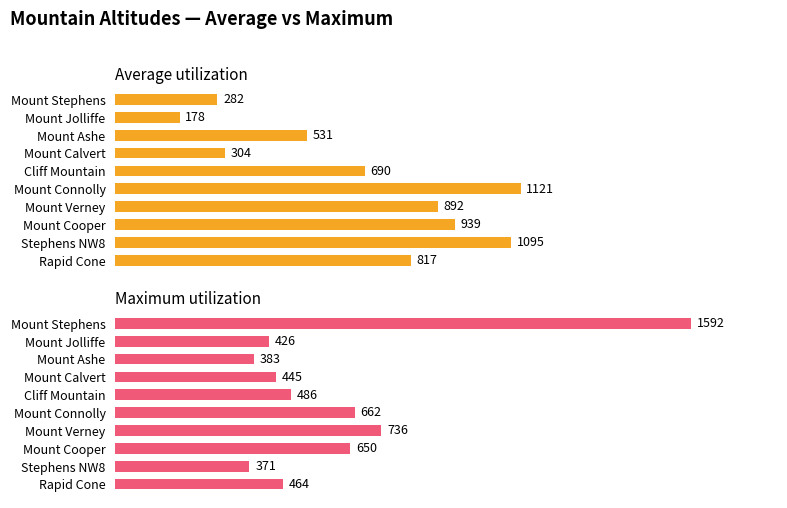

How many bars are there in each group?

2